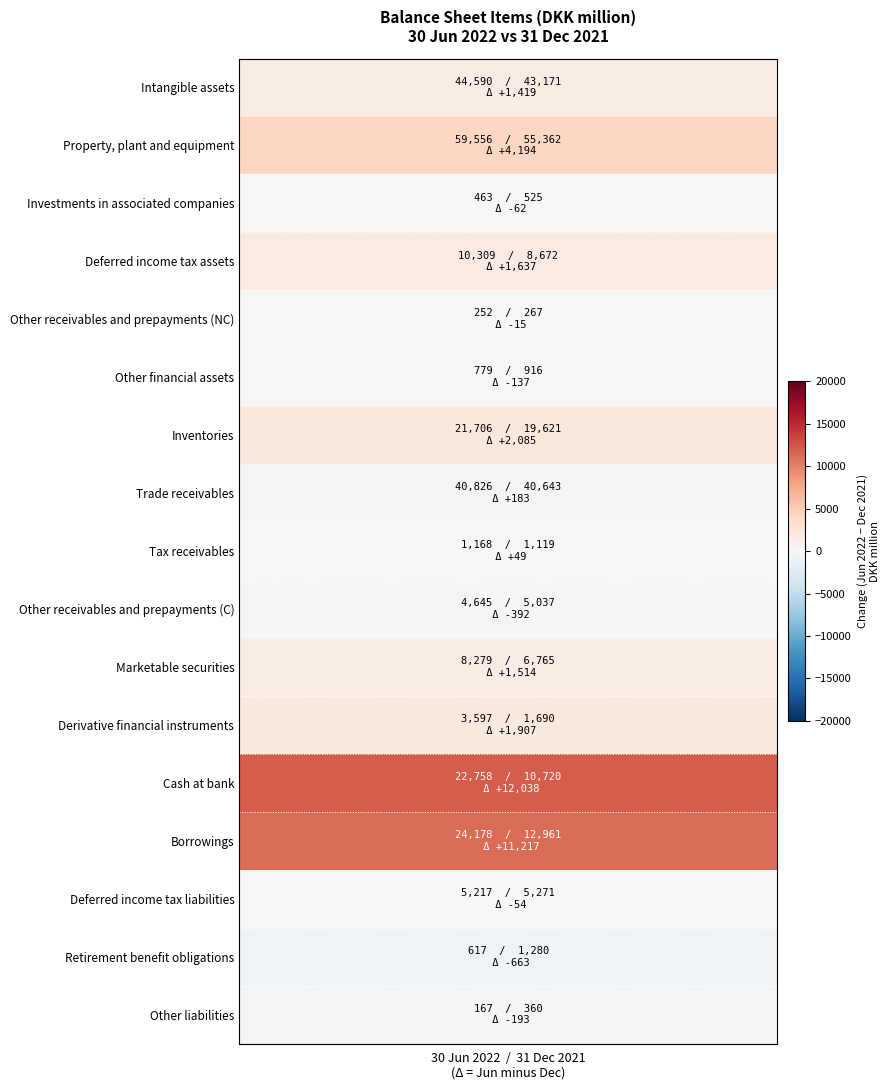

How many Inventories values are between 19621 and 21706?

2